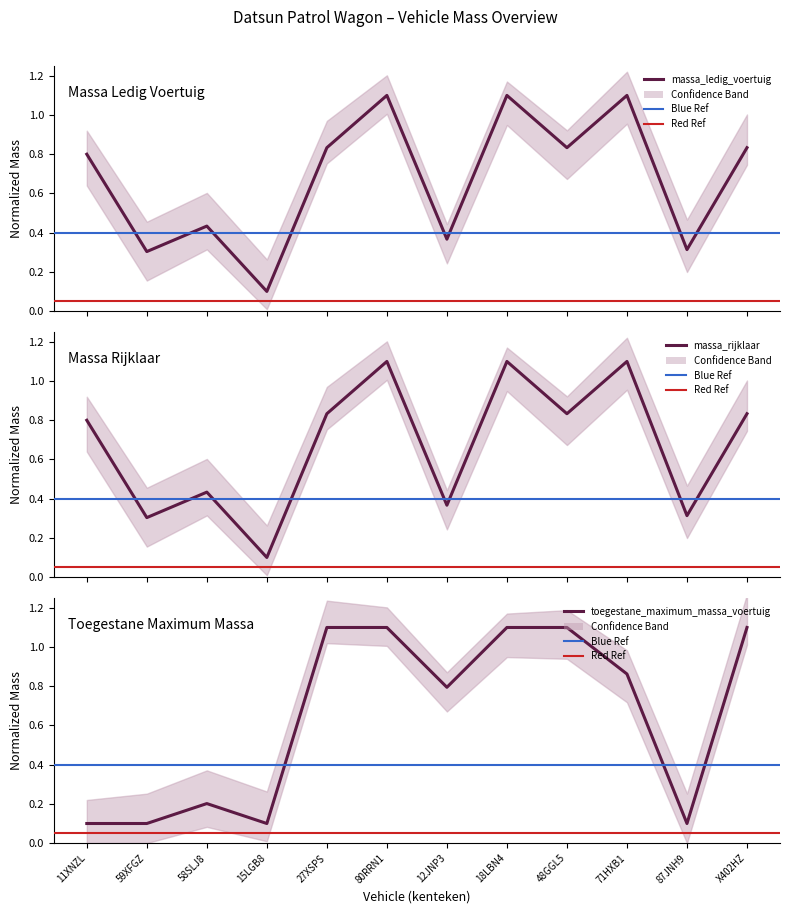

At which category is the sum across all series the highest?

80RRN1